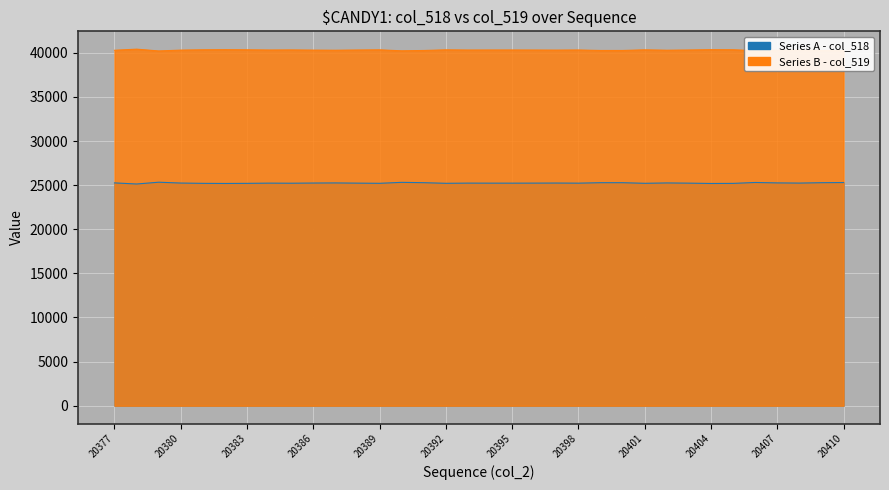

Rank the series by their average value, from lowest to highest.

Series A, Series B